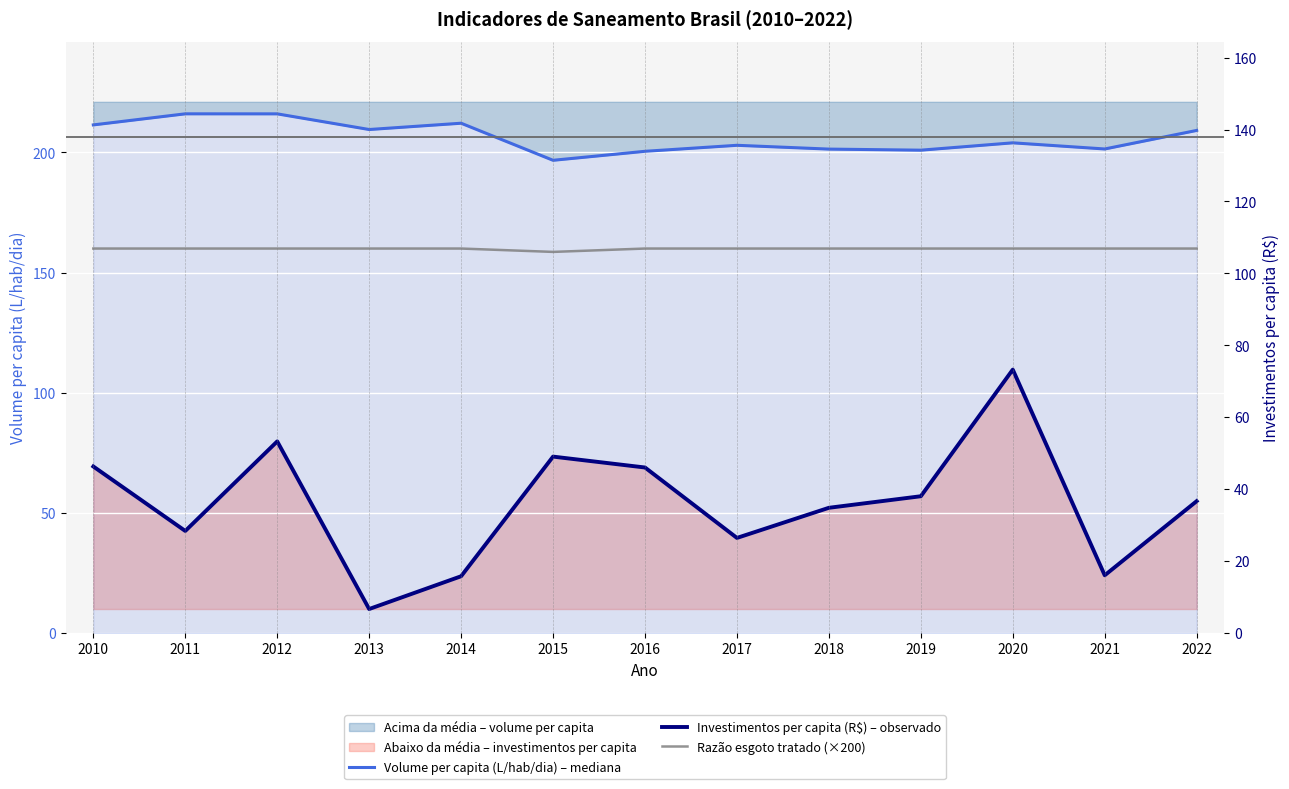

List the series in order of their overall mean, lowest first.

Investimentos per capita (R$) – observado, Razão esgoto tratado (×200), Volume per capita (L/hab/dia) – mediana